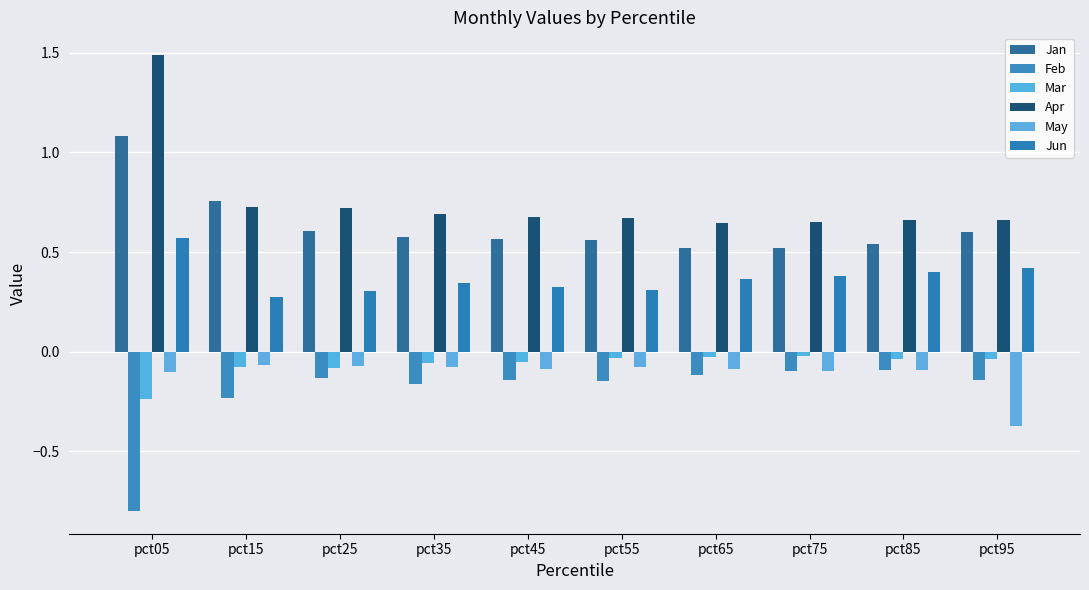

True or false: Jun has a value of 0.1 at pct15.

False